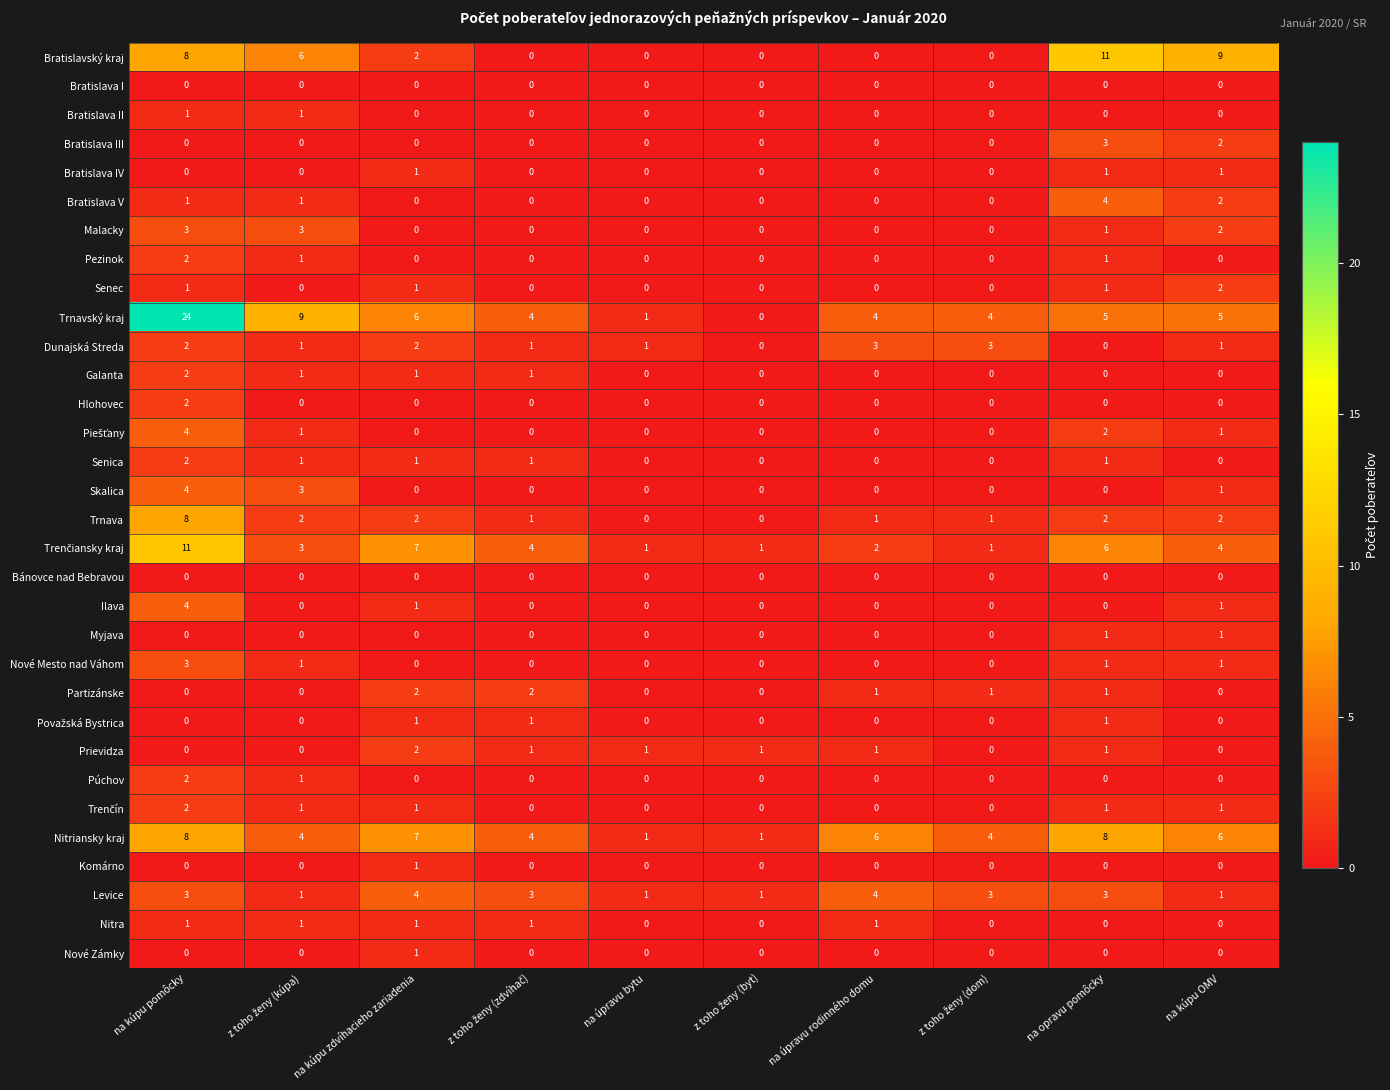

How many series are shown in this chart?

32